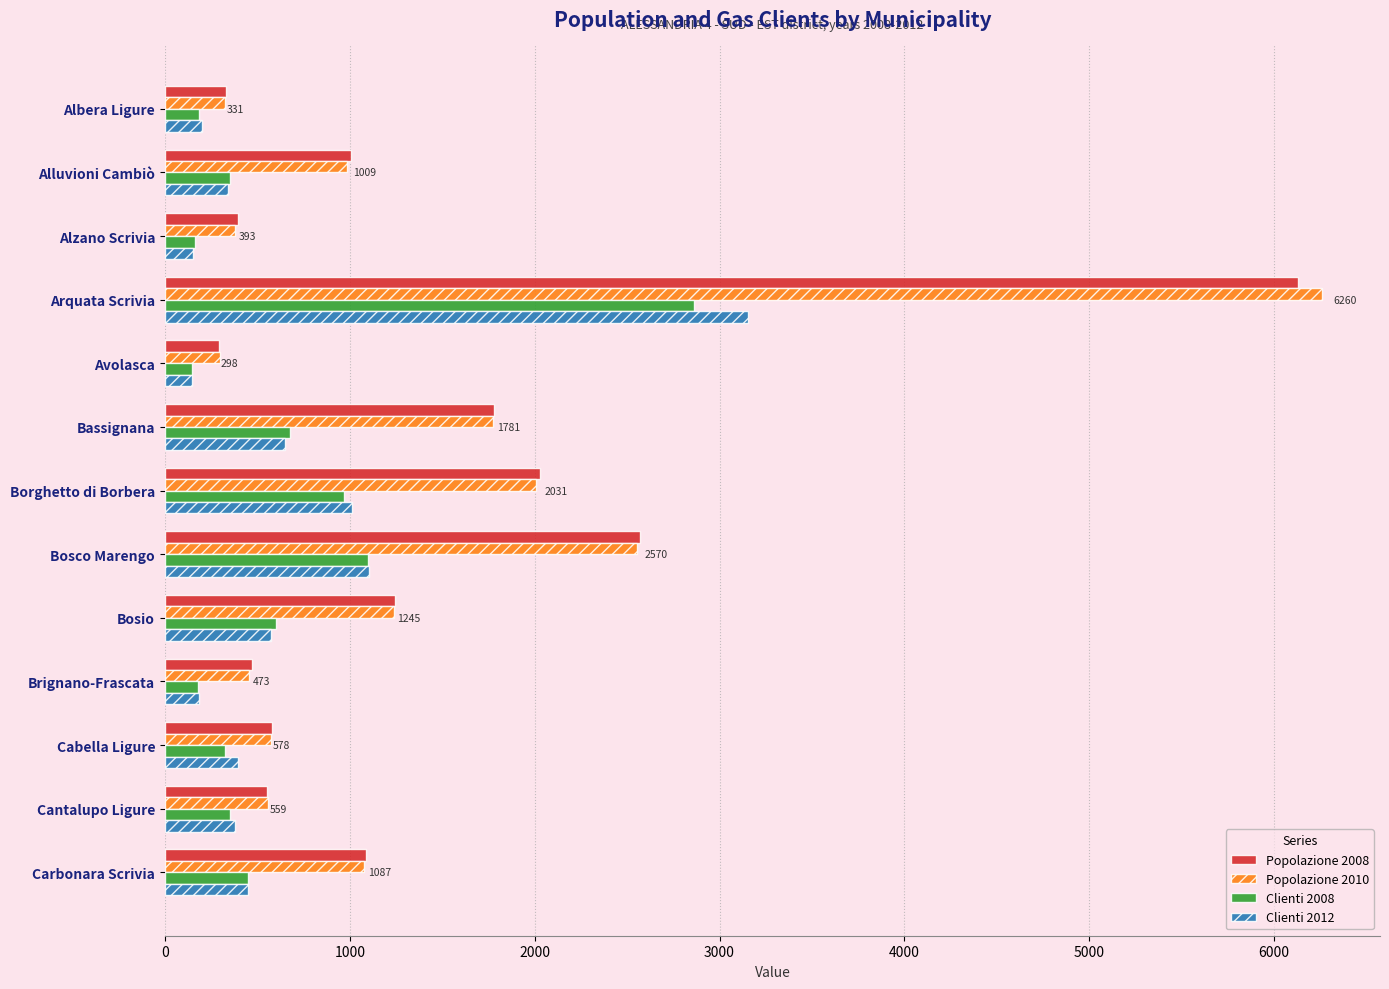

What is the sum of all Clienti 2008 values?

8350